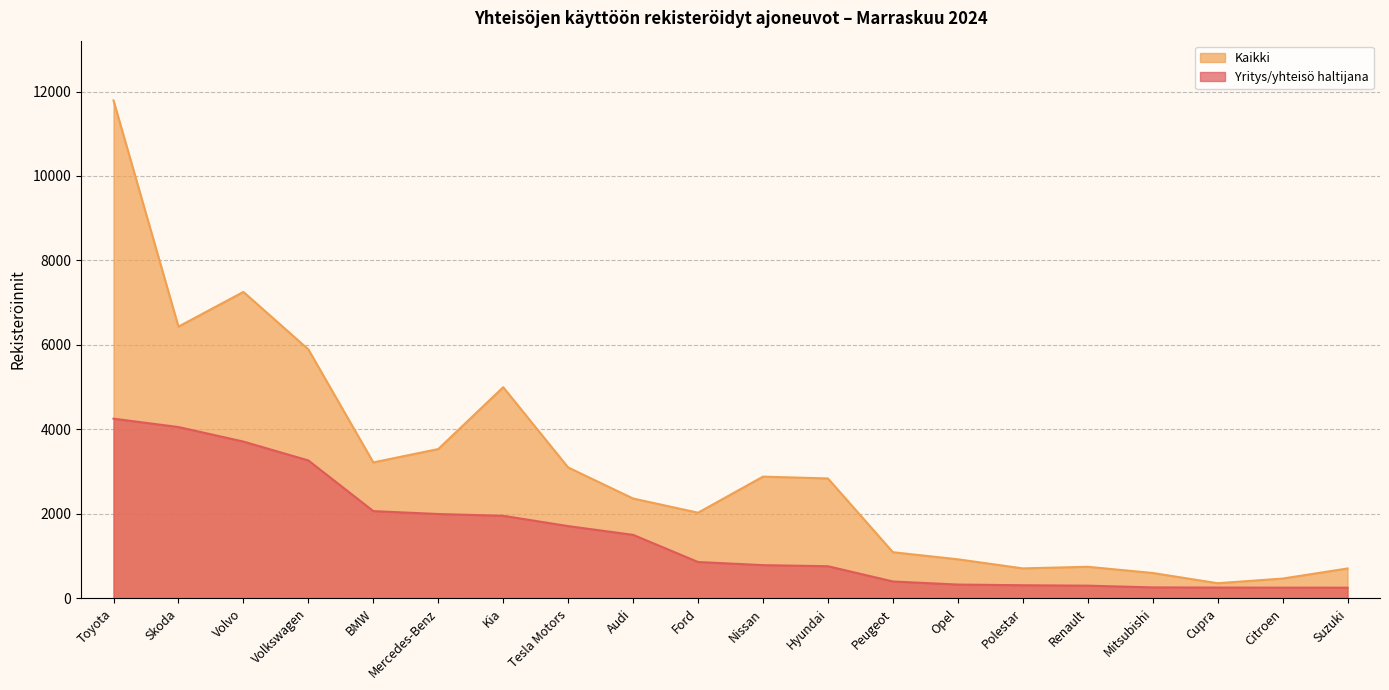

Does the chart display data point markers on the line(s)?

No